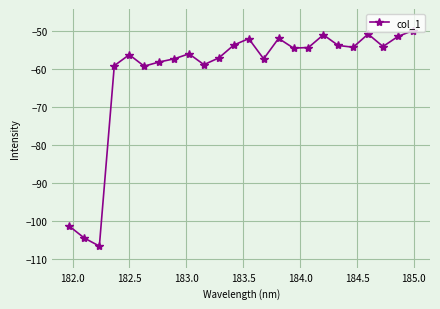

What is the difference between the maximum and minimum values?

56.7